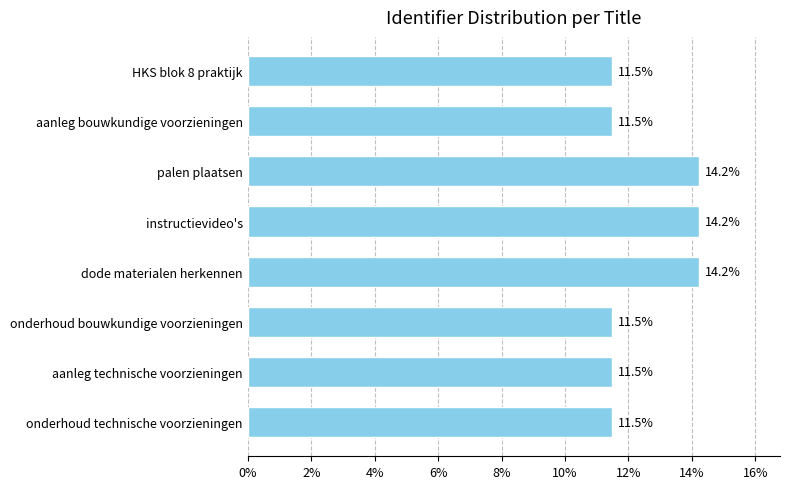

Does the chart contain stacked bars?

No